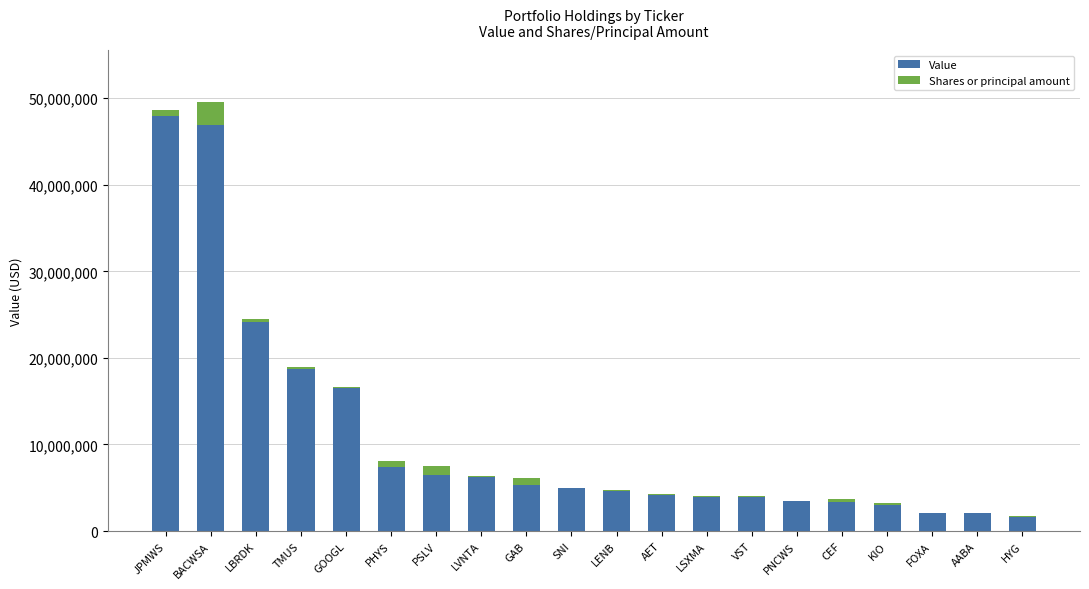

Read the Value value at PHYS.

7414000